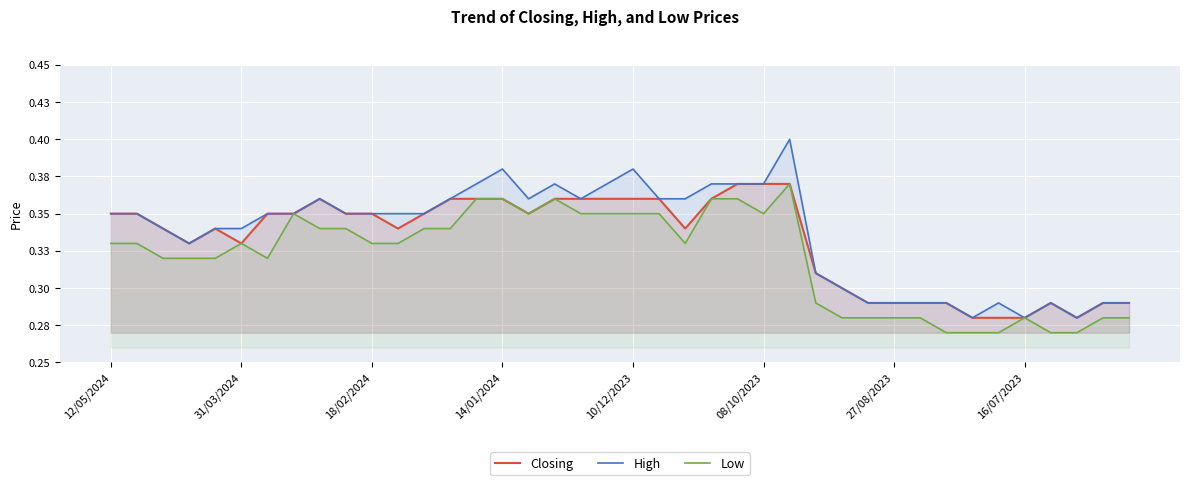

What is the minimum value for Closing?

0.3